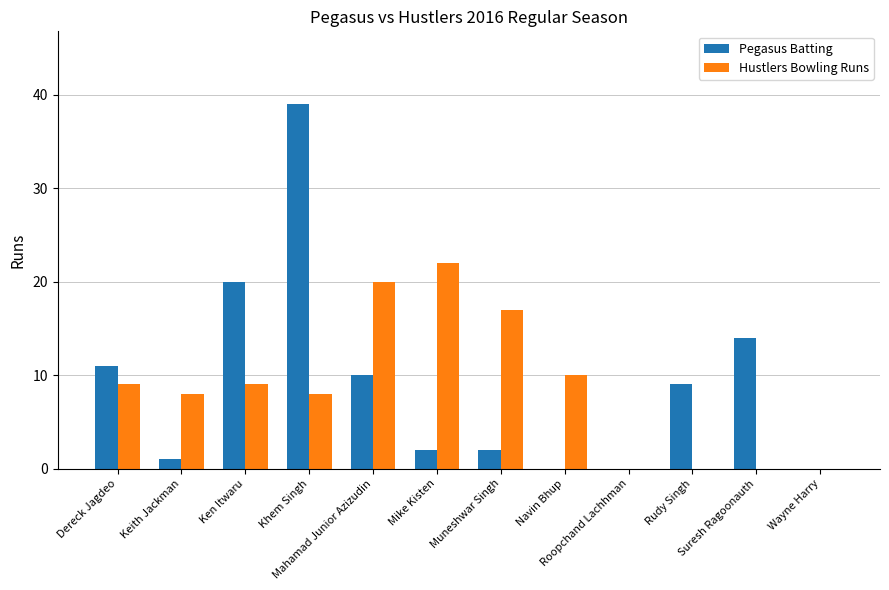

Reading left to right, list all the values displayed in this chart.

Pegasus Batting: 11	1	20	39	10	2	2	0	0	9	14	0
Hustlers Bowling Runs: 9	8	9	8	20	22	17	10	0	0	0	0